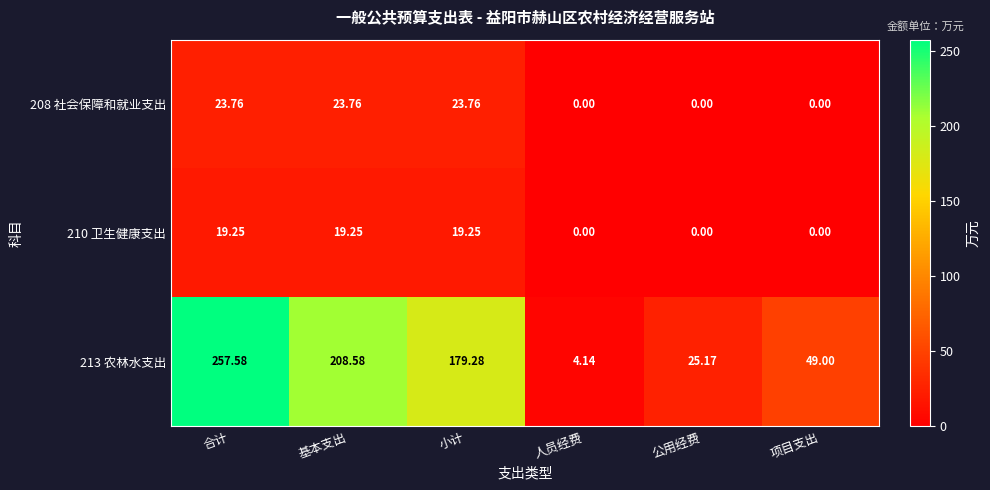

At which category is the sum across all series the highest?

合计